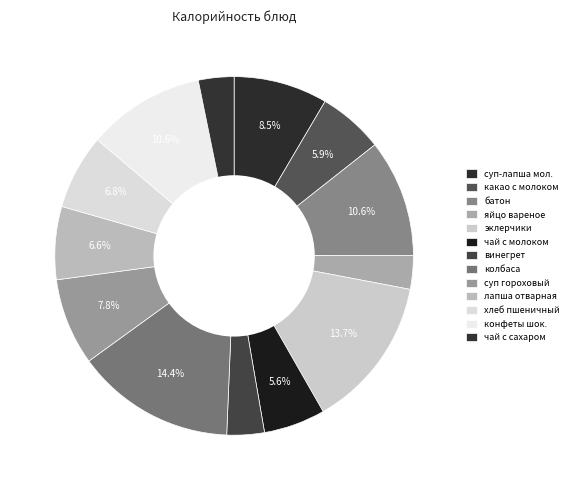

Is it true that чай с сахаром is 3% of the pie?

True